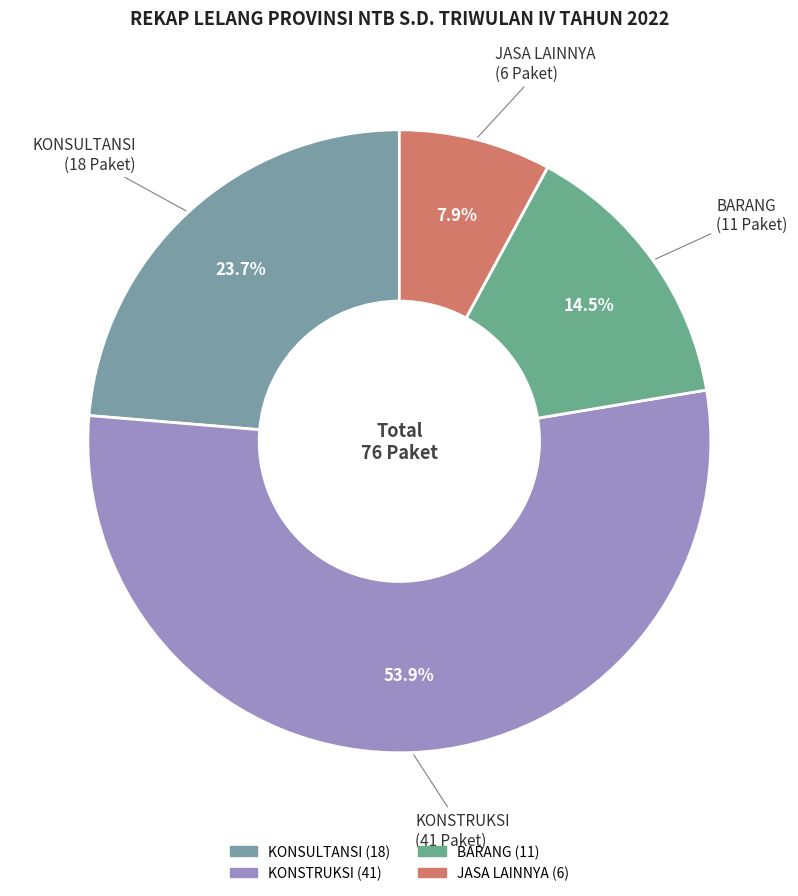

What is the ratio of the value at BARANG to the value at JASA LAINNYA?

1.8